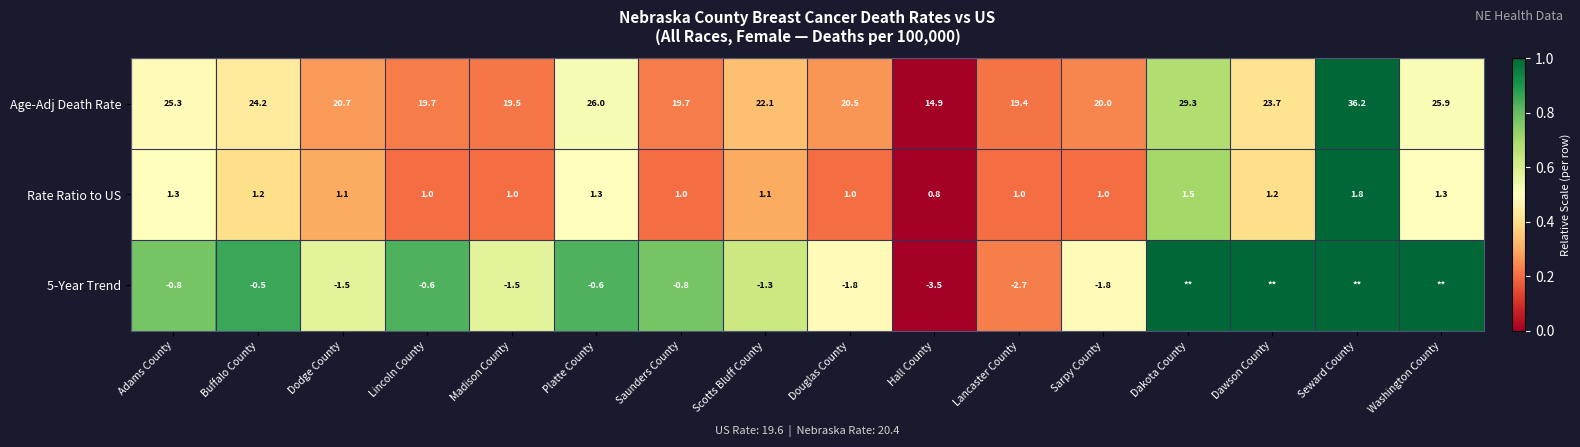

Is it true that Age-Adj Death Rate equals 0.1 at Scotts Bluff County?

False